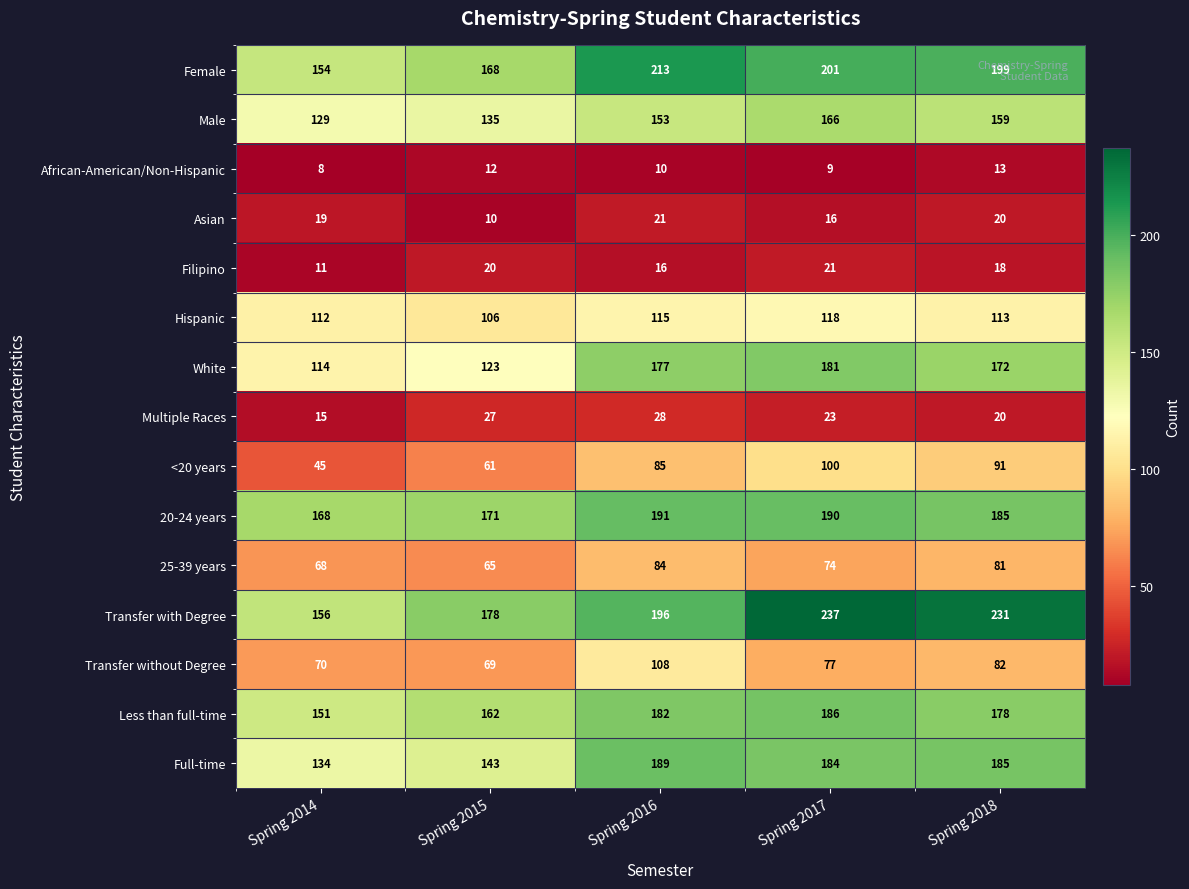

True or false: Hispanic has a value of 106 at Spring 2015.

True